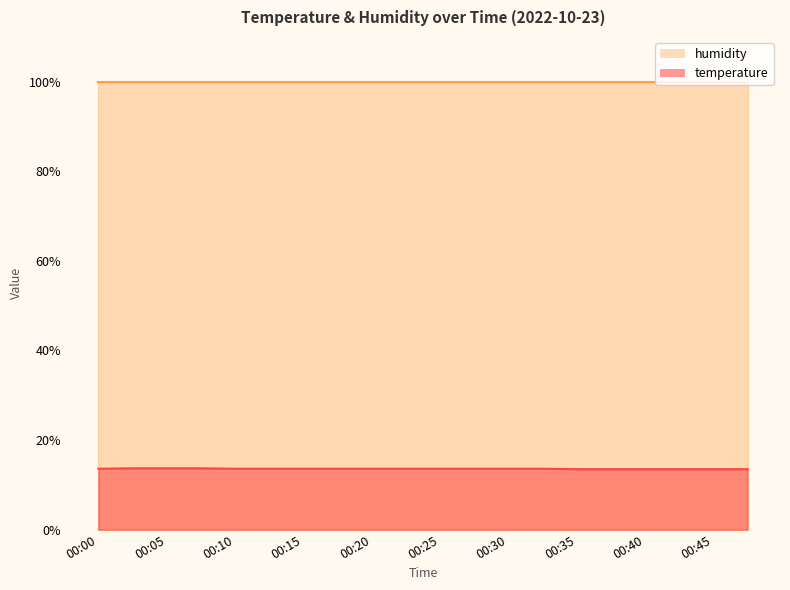

Is it true that the value at 00:18 is 4.6?

False